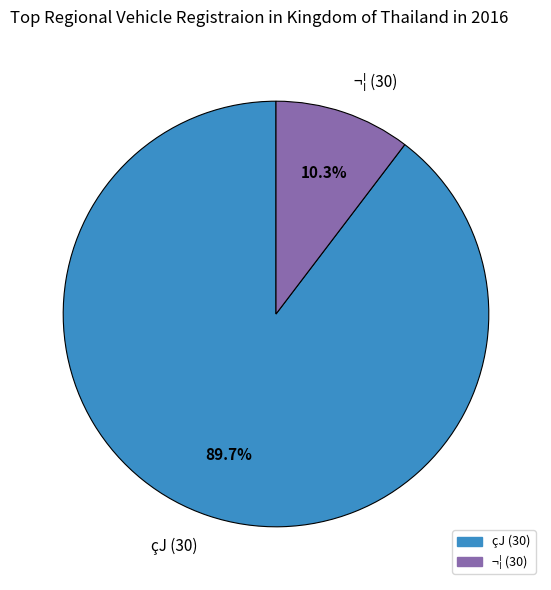

Count the number of slices in the pie.

2